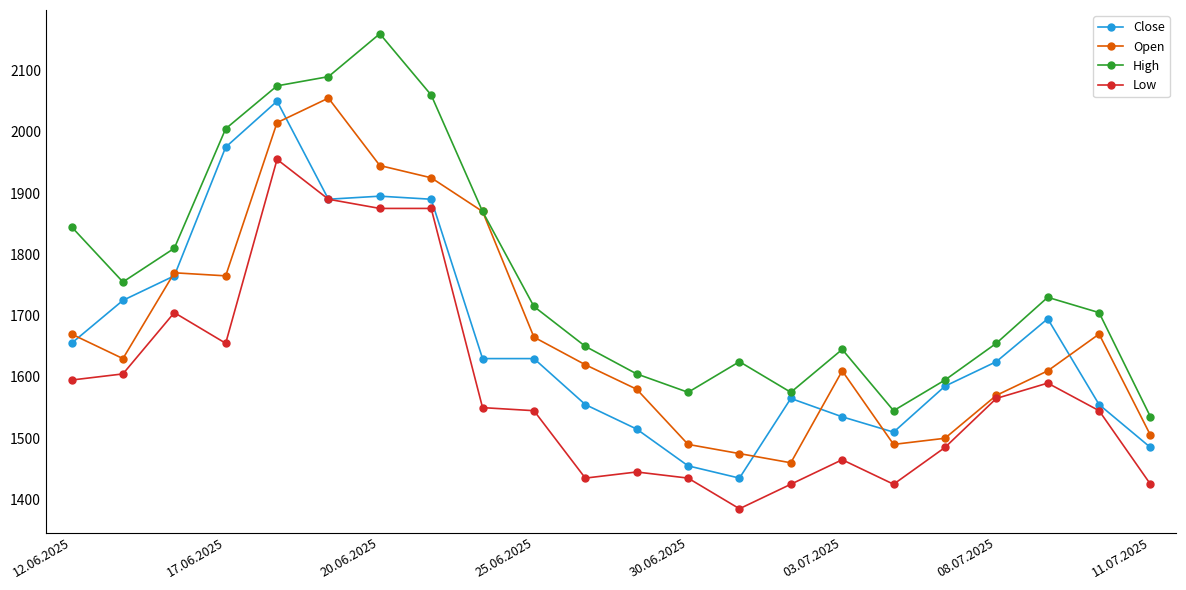

Count the number of categories in the chart.

22